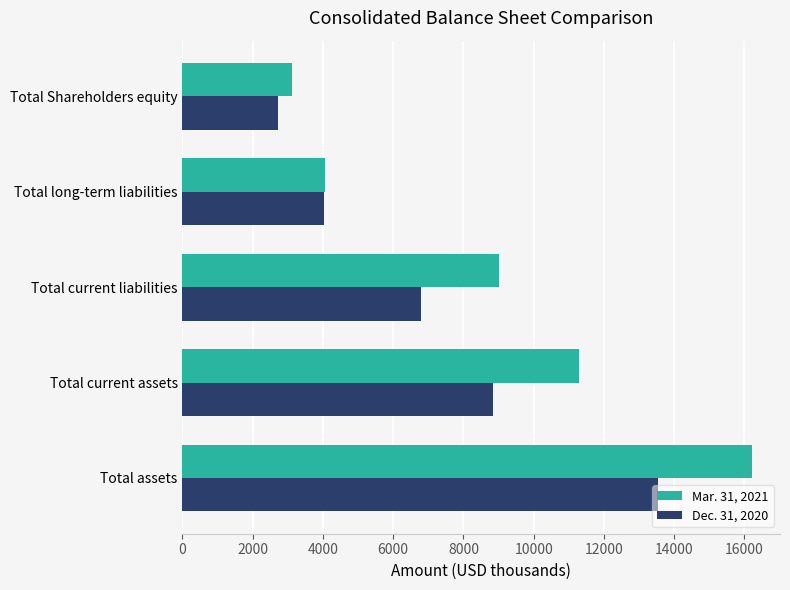

Count the number of data series in this chart.

2